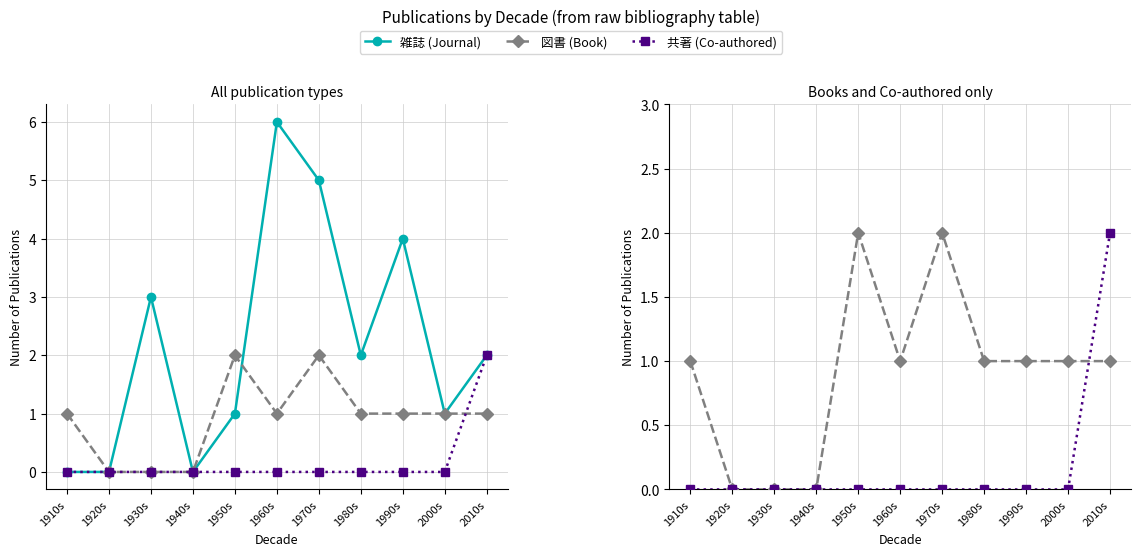

How many data points in 図書 (Book) are above 1?

2